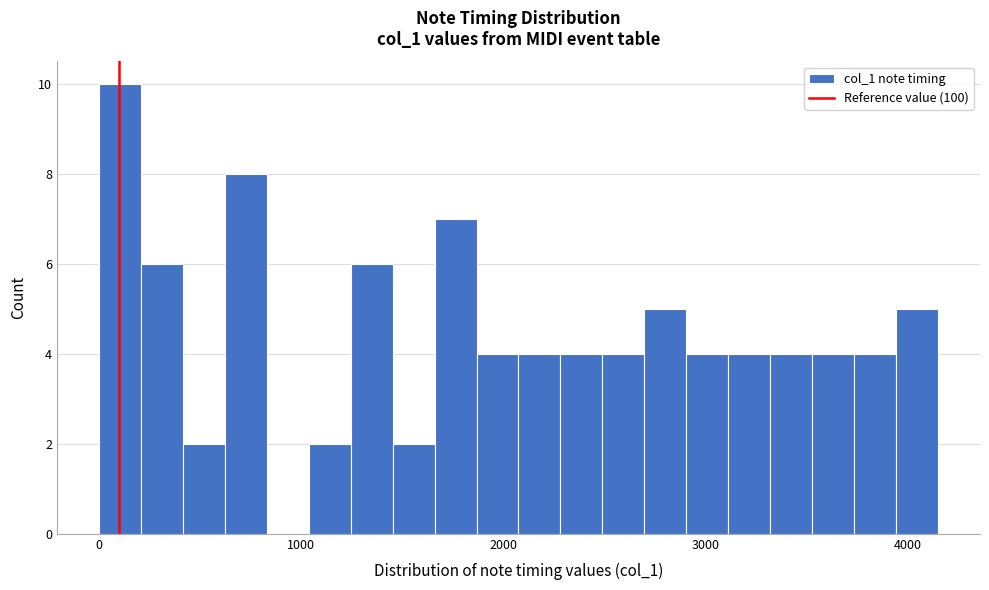

Read against the x-axis, roughly where is the centre of the tallest bar?

100